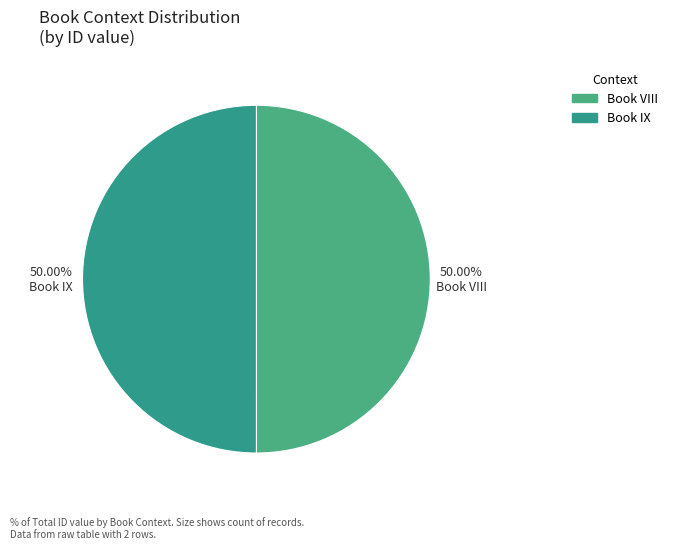

What percentage is NOT represented by Book VIII?

50.0%